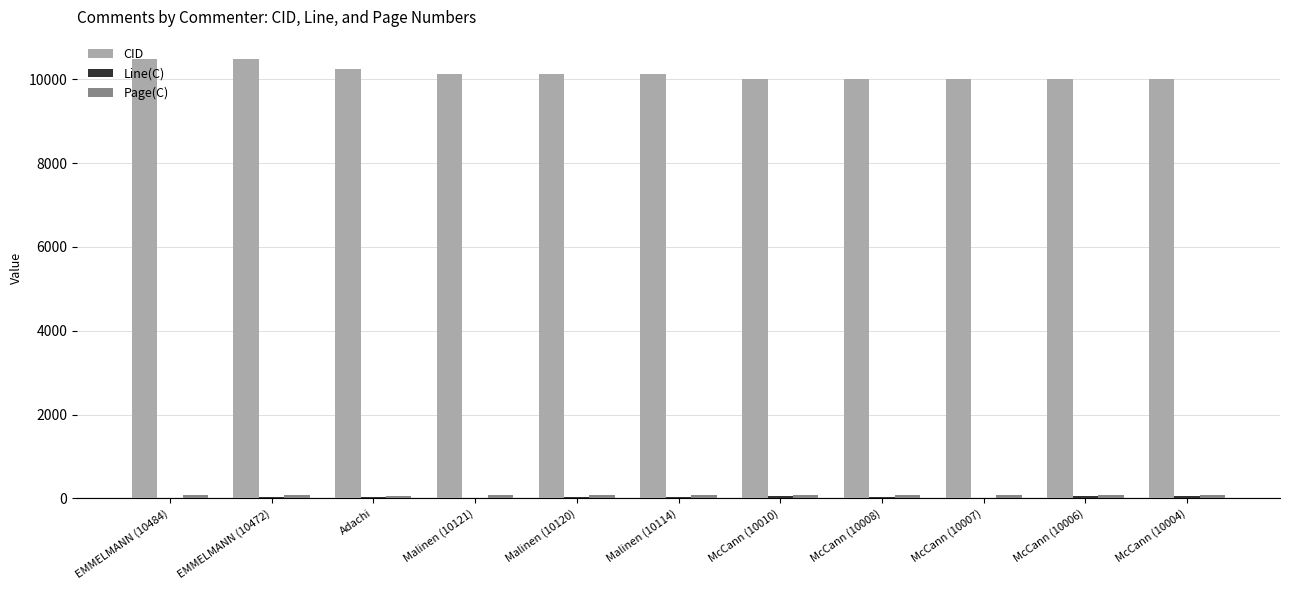

What is the maximum value shown in the chart?

10484